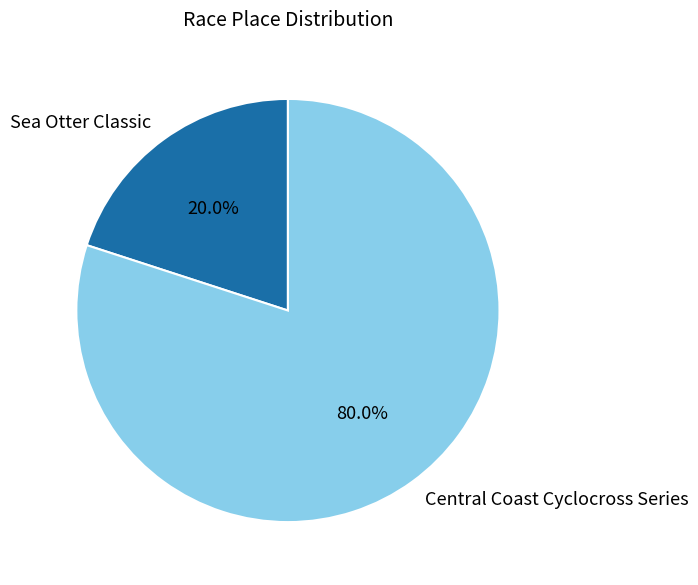

Which has a higher value, Central Coast Cyclocross Series or Sea Otter Classic?

Central Coast Cyclocross Series